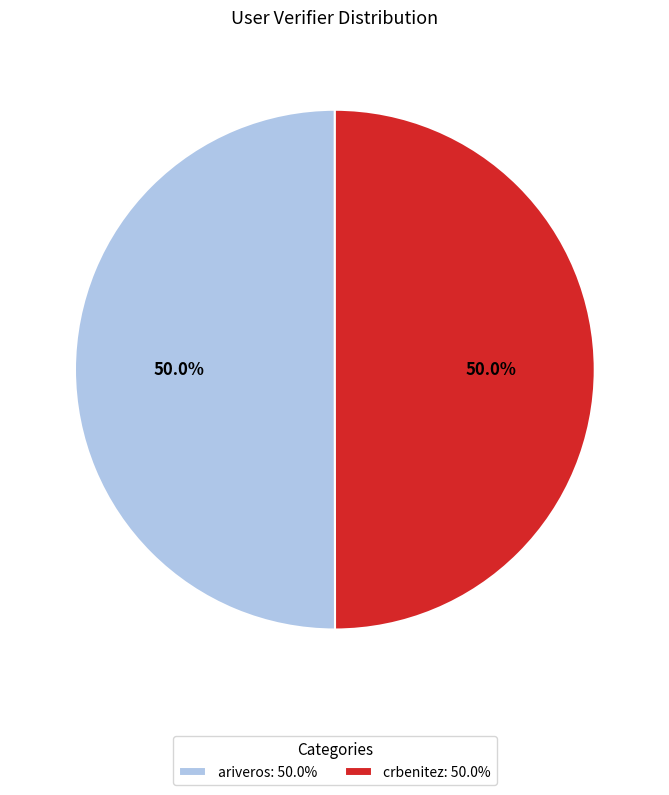

What is the ratio of the value at ariveros: 50.0% to the value at crbenitez: 50.0%?

1.0